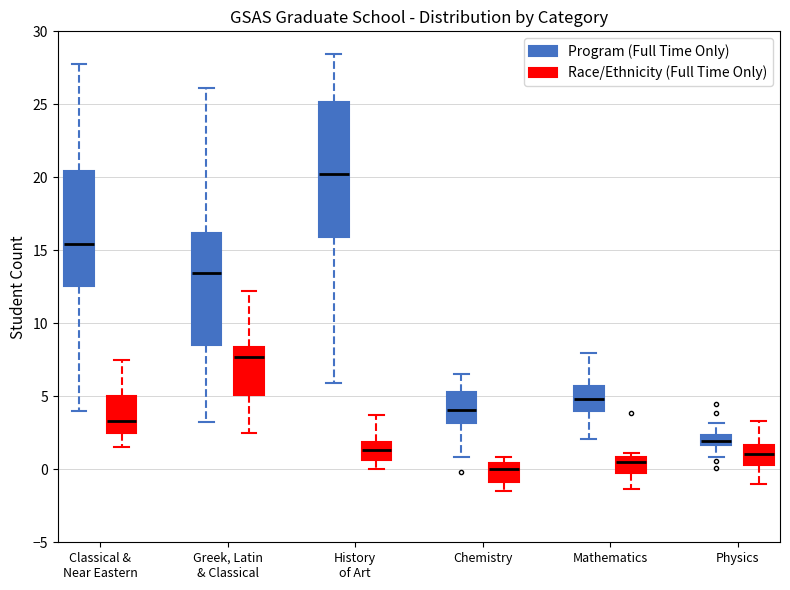

Comparing the boxes themselves (not the whiskers), which one is the tallest?

History of Art (Program (Full Time Only))